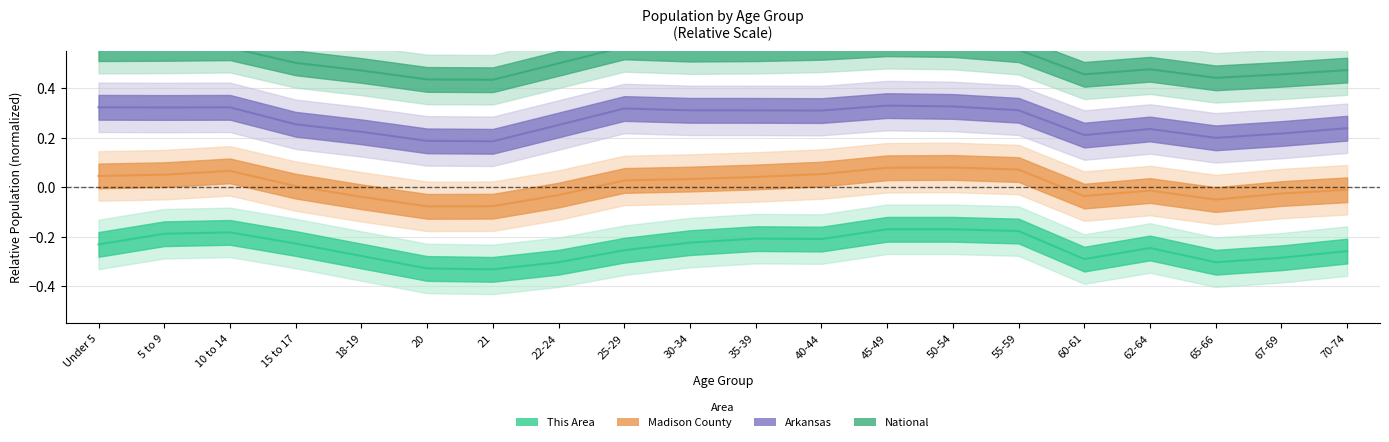

Rank the series by their maximum value, from highest to lowest.

National, Arkansas, Madison County, This Area